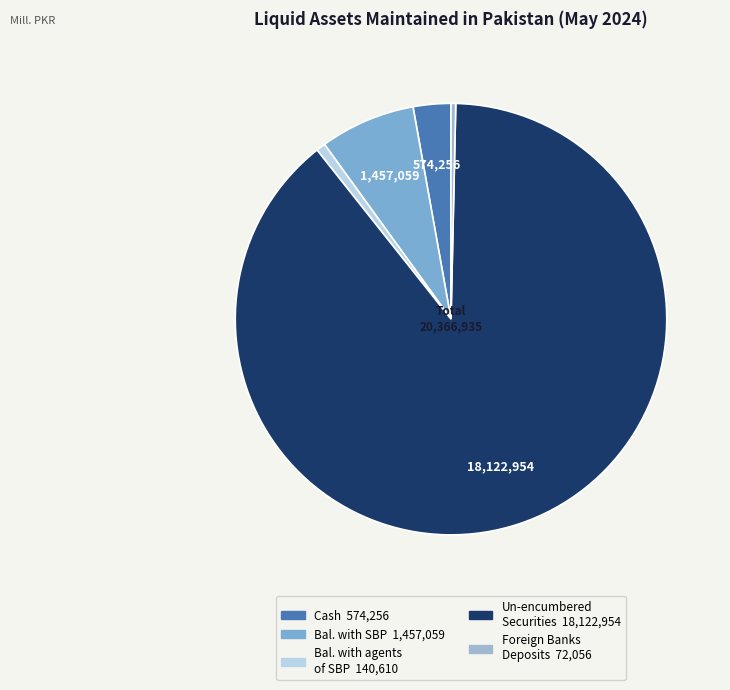

Count the number of slices in the pie.

5